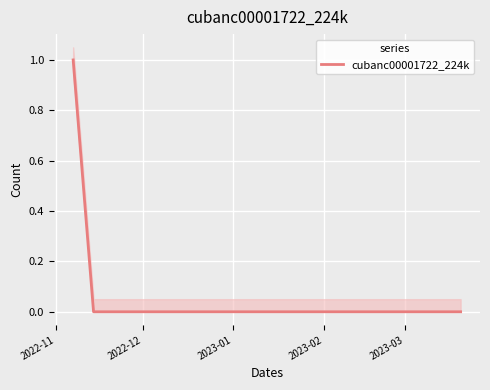

How many series are shown in this chart?

1